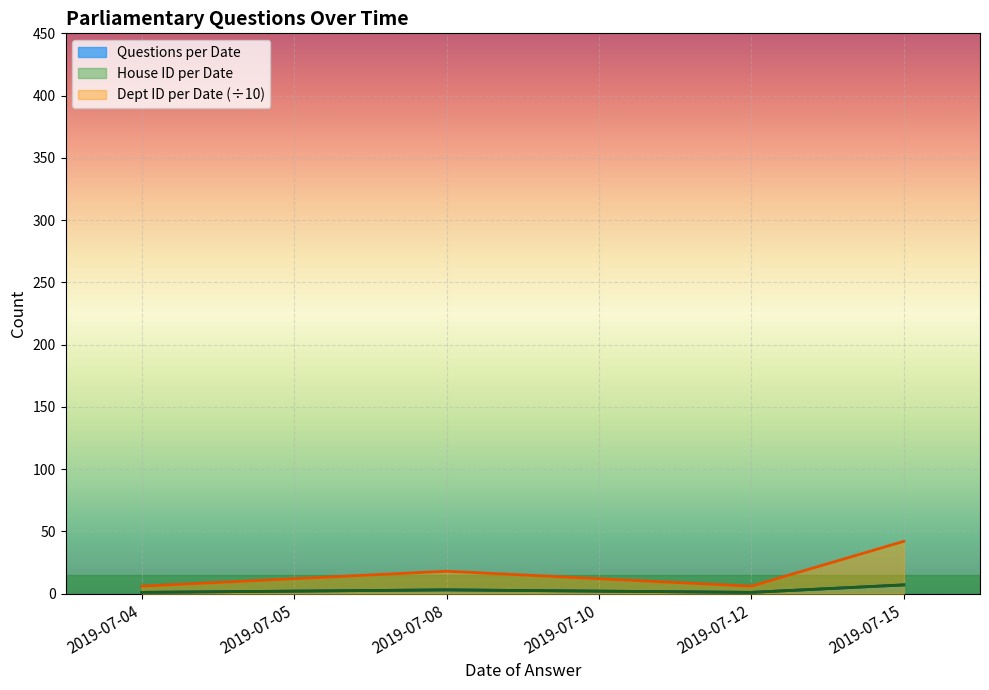

How many distinct data groups are displayed?

3